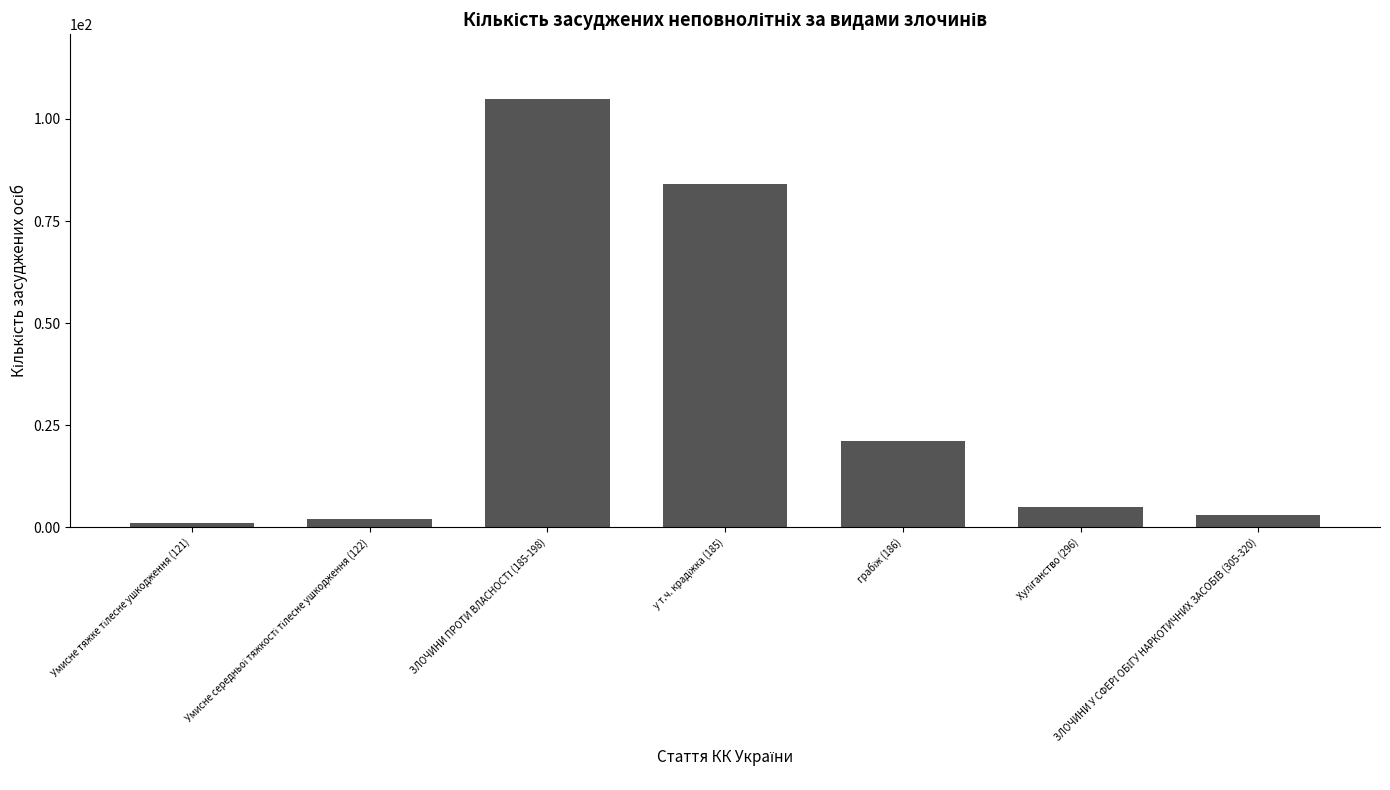

What is the maximum value shown in the chart?

105